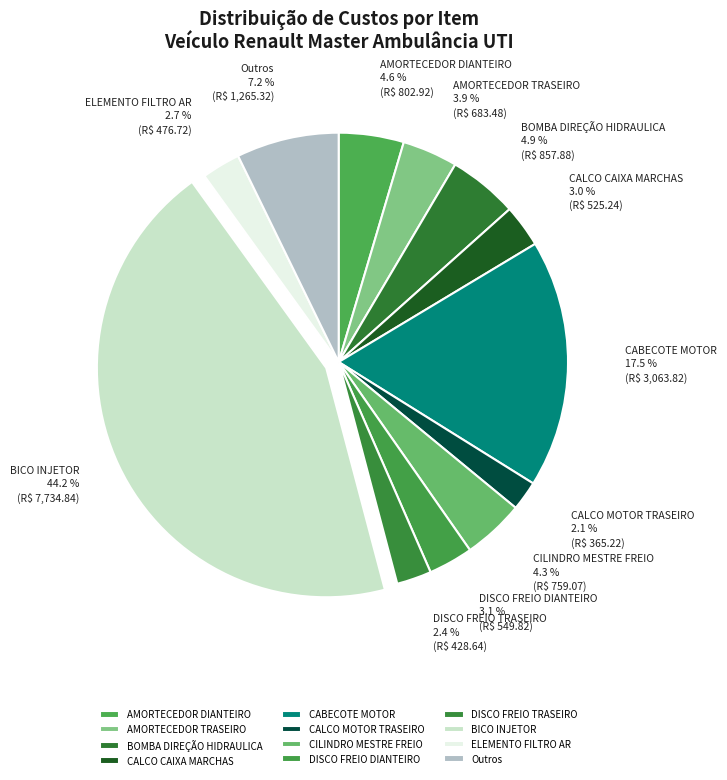

Does CABECOTE MOTOR represent more than half of the total?

No